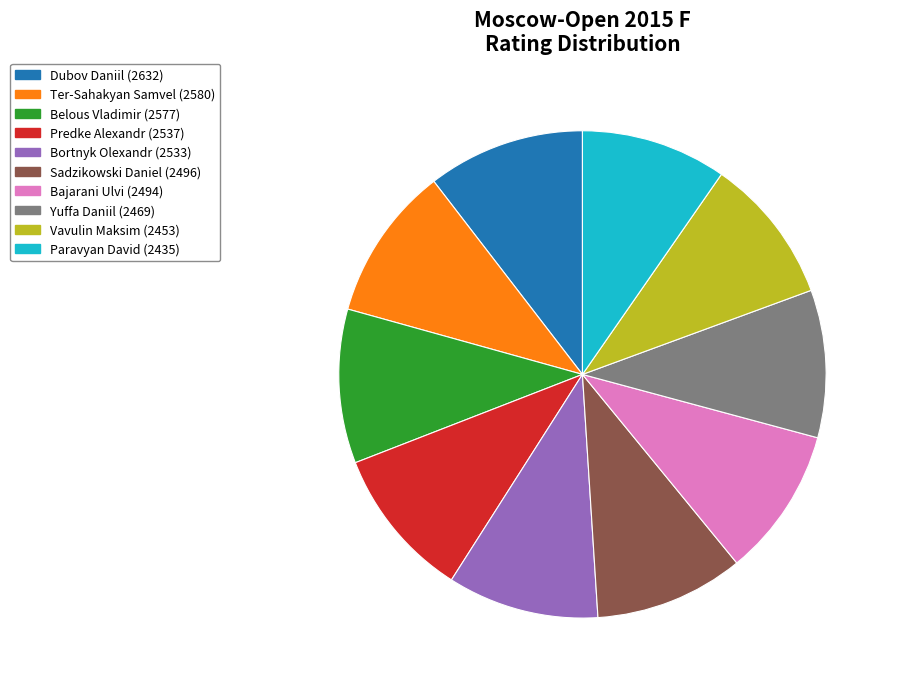

Approximately how many times larger is the value at Yuffa Daniil compared to Dubov Daniil?

0.9